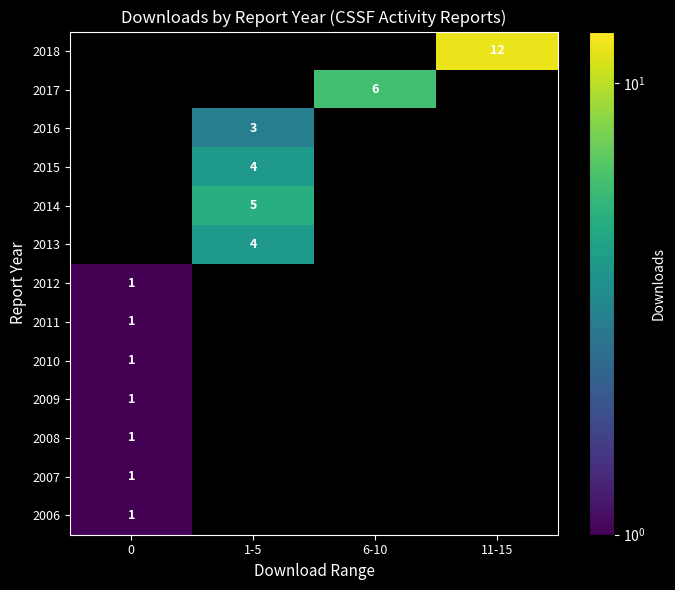

True or false: 2011 has a value of 1 at 0.

True